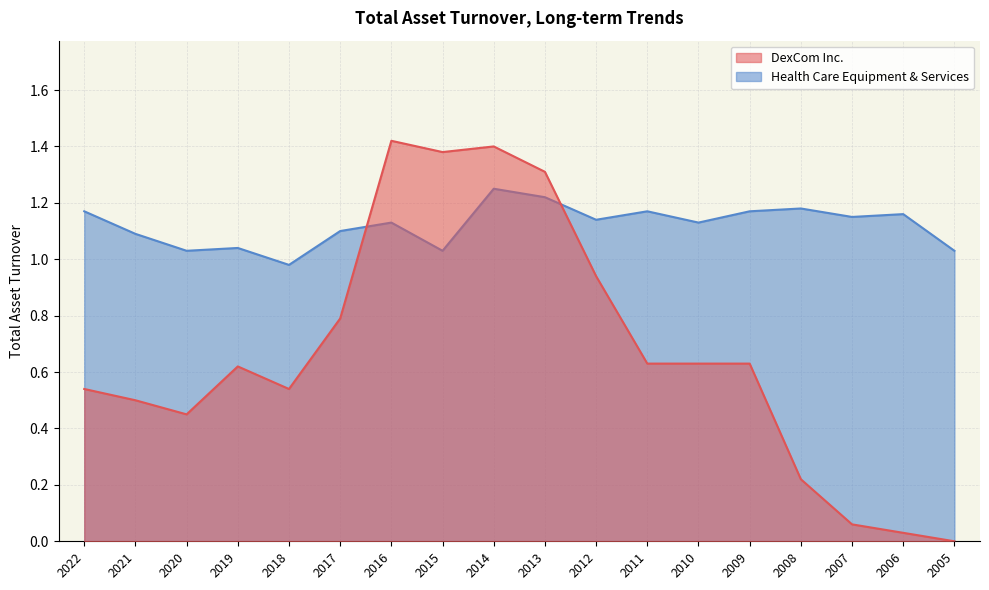

What is the difference between the second highest and minimum values in the DexCom Inc. series?

1.4